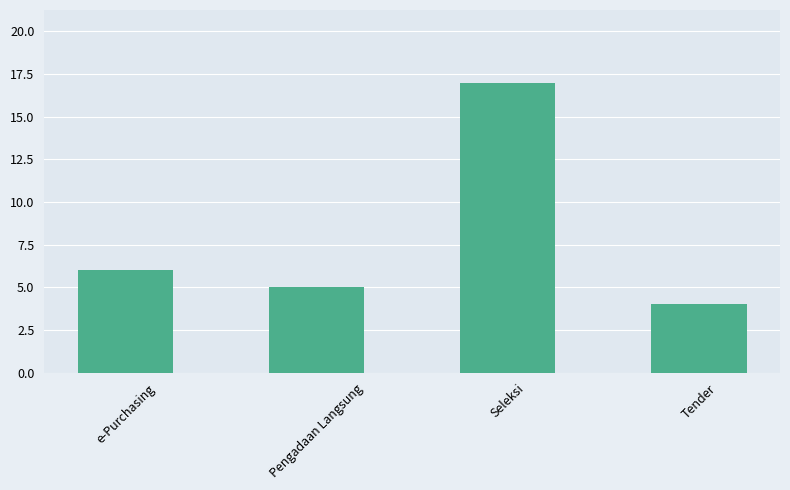

Approximately how many times larger is the value at Tender compared to Seleksi?

0.2